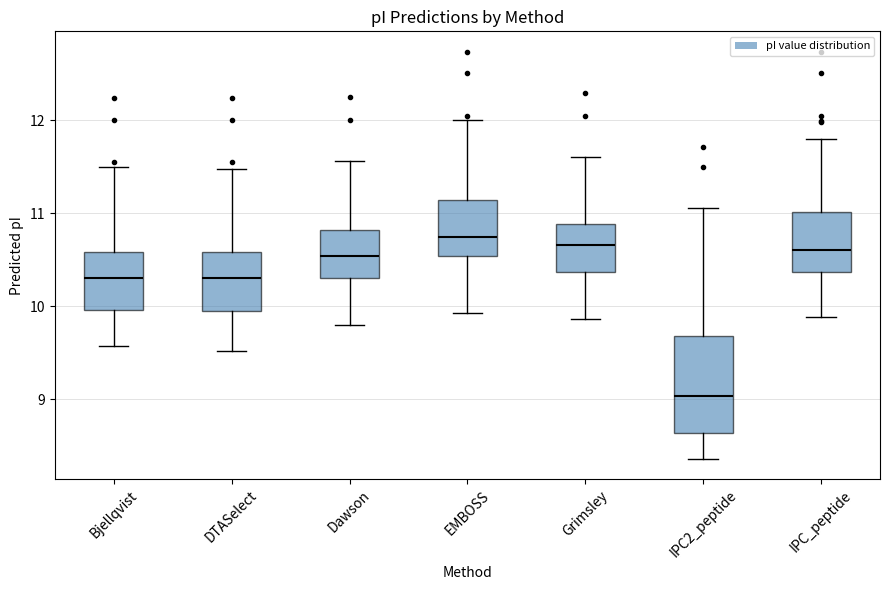

Where is the lower edge of the box for Dawson on the y-axis? The values are not printed on the chart, so give them approximately, as read against the axis.

10.3